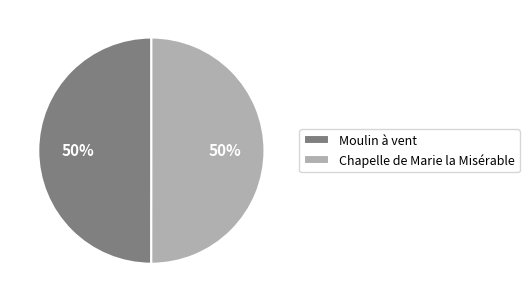

Combined, do Chapelle de Marie la Misérable and Moulin à vent account for over 50%?

Yes